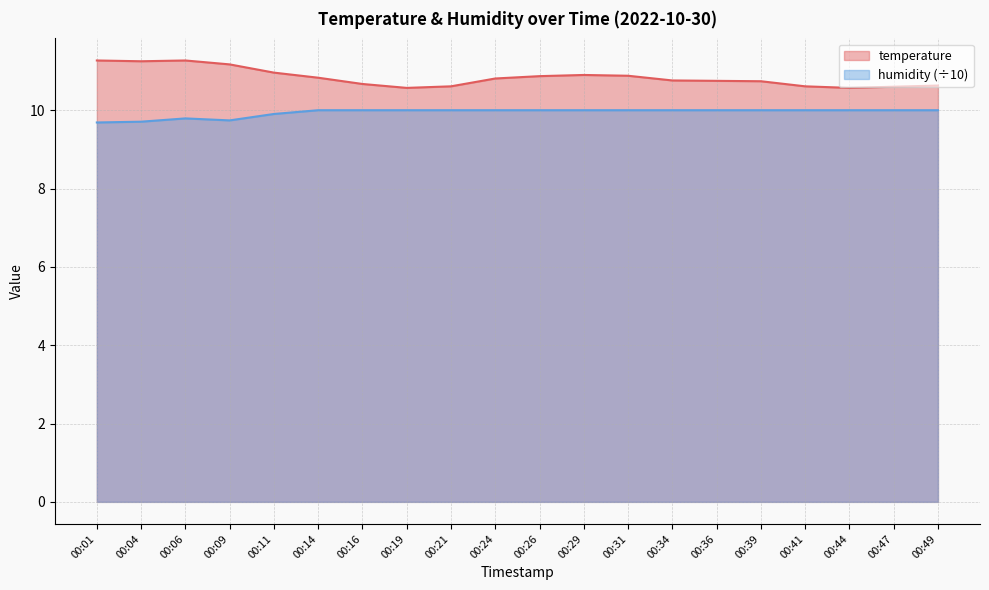

The humidity series shows 10.0 at 00:16. True or false?

True